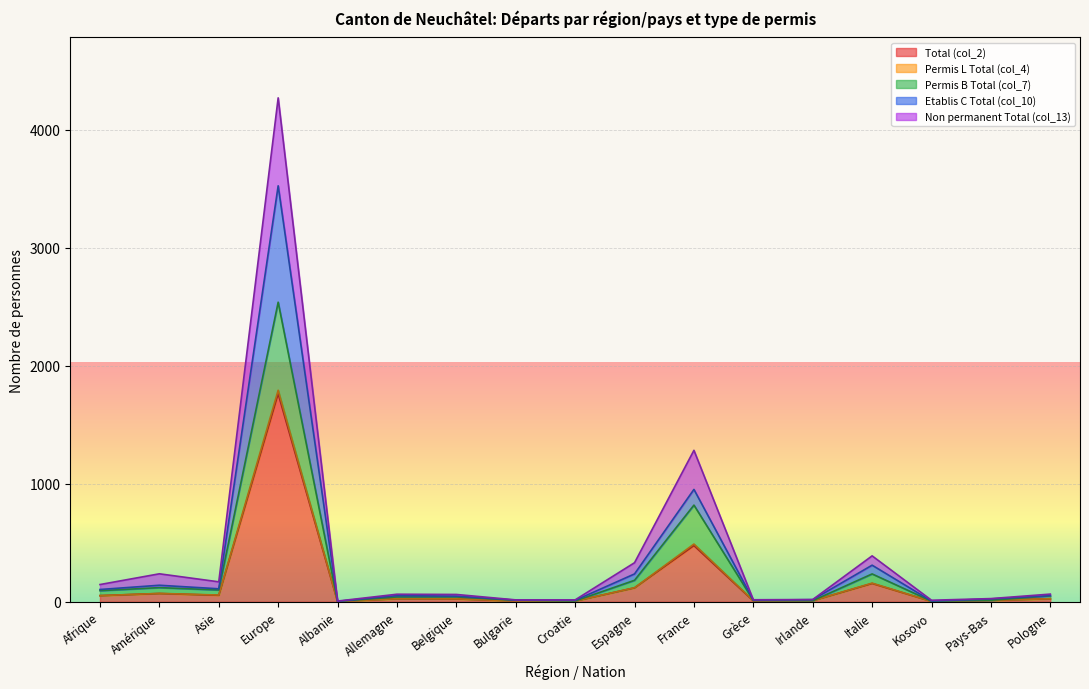

What is the label of the 17th point from the right?

Afrique